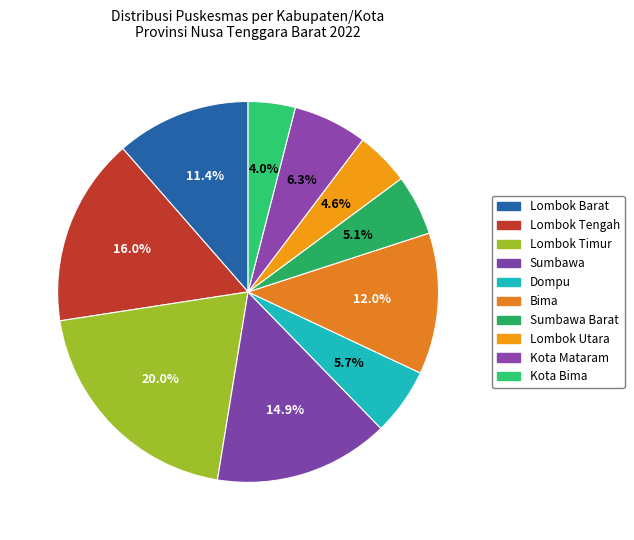

What percentage is the Lombok Timur slice, to the nearest percent?

20%